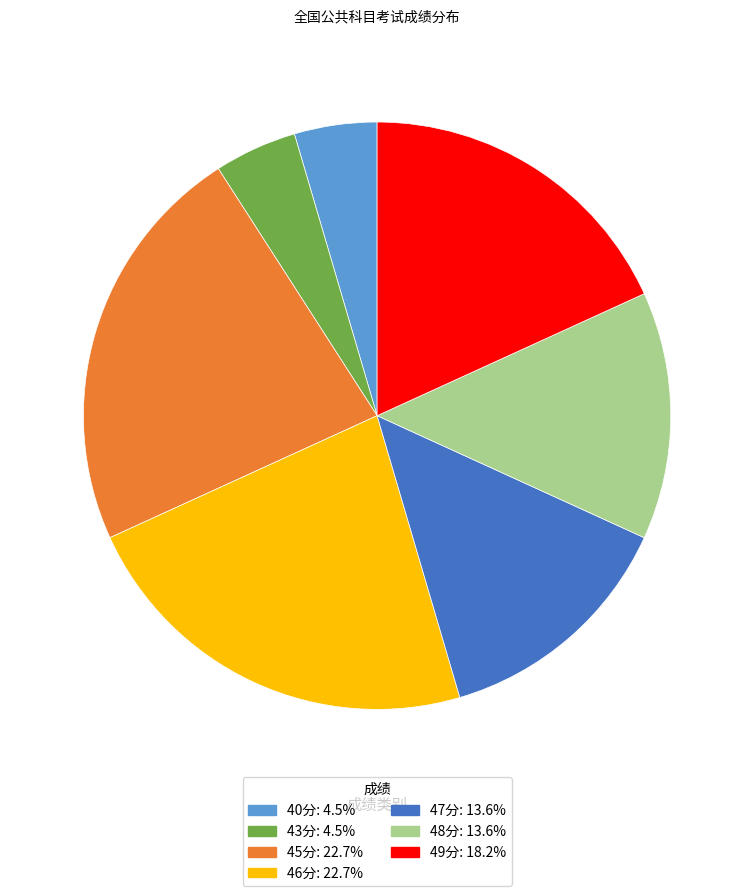

Does 48分: 13.6% account for over 50% of the chart?

No